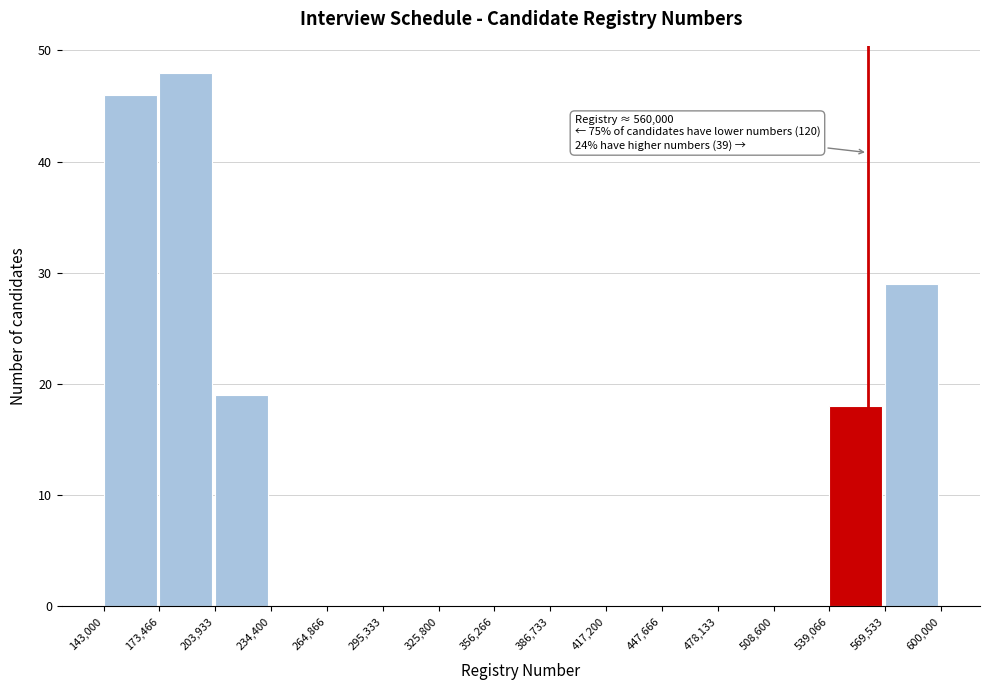

Over which range of the x-axis is the bar tallest?

173,466 to 203,933